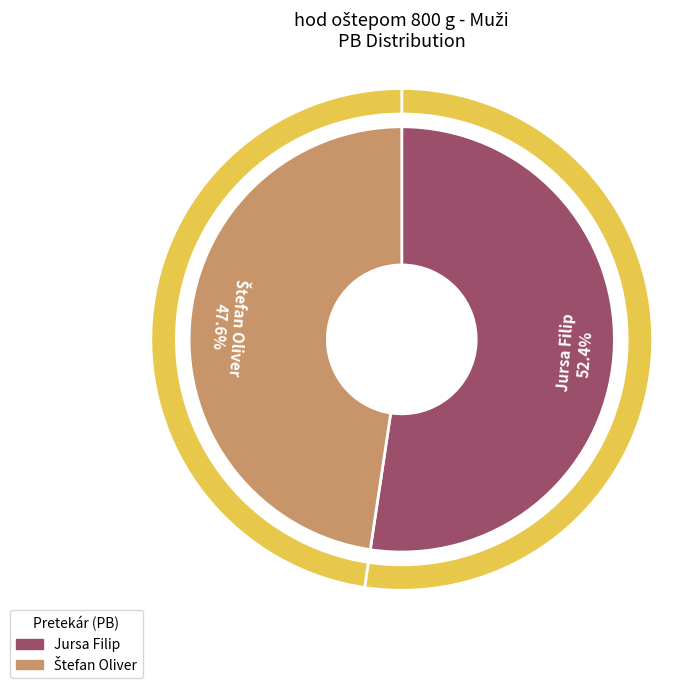

To the nearest percent, what portion does Štefan Oliver represent?

48%